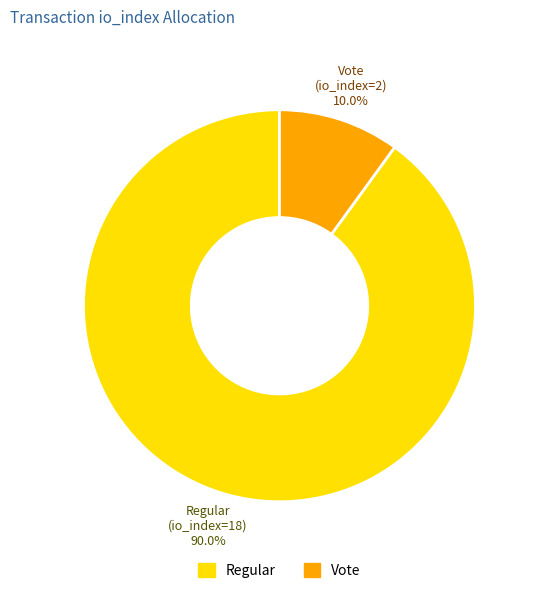

Which category accounts for the majority?

Regular